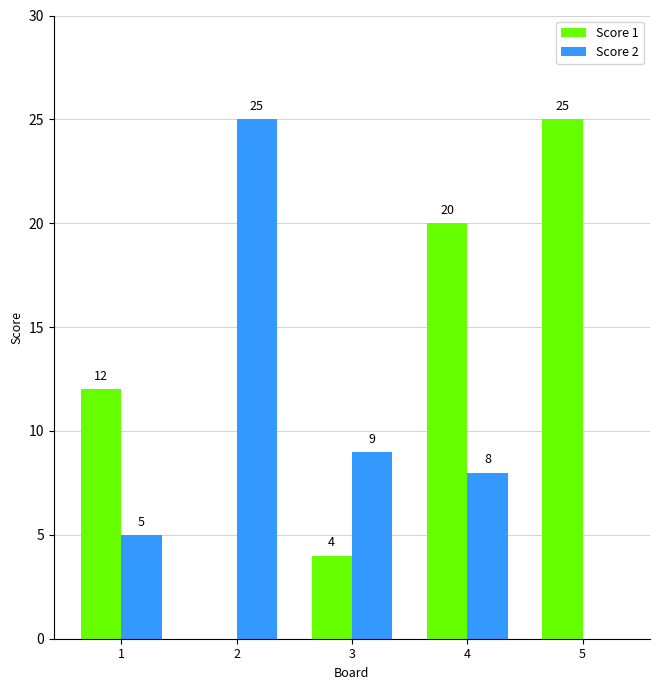

Is the value of Score 2 at 5 greater than the value of Score 1 at 3?

No